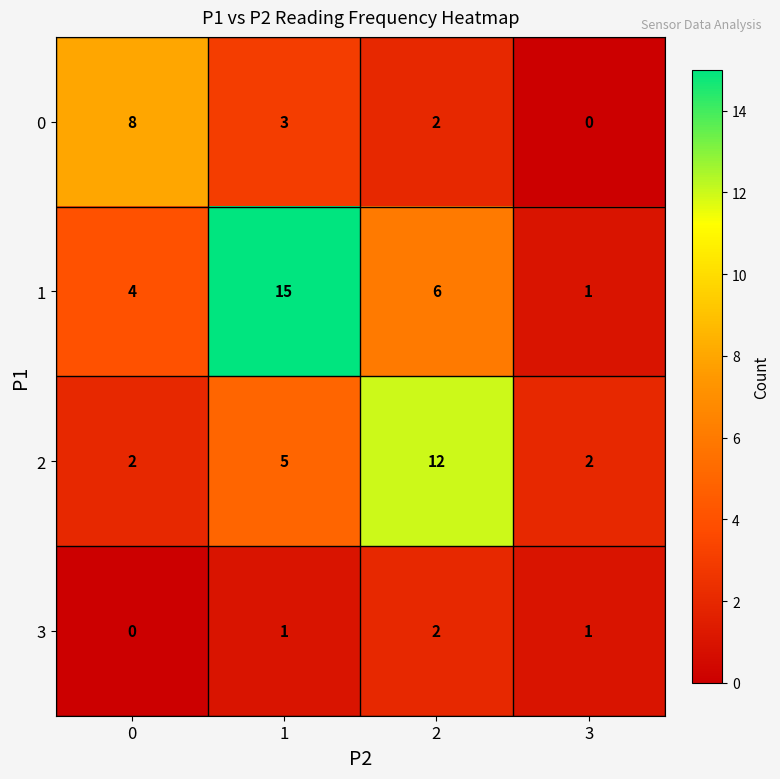

Reading right to left, extract all data points from this chart.

0: 3=0	2=2	1=3	0=8
1: 3=1	2=6	1=15	0=4
2: 3=2	2=12	1=5	0=2
3: 3=1	2=2	1=1	0=0